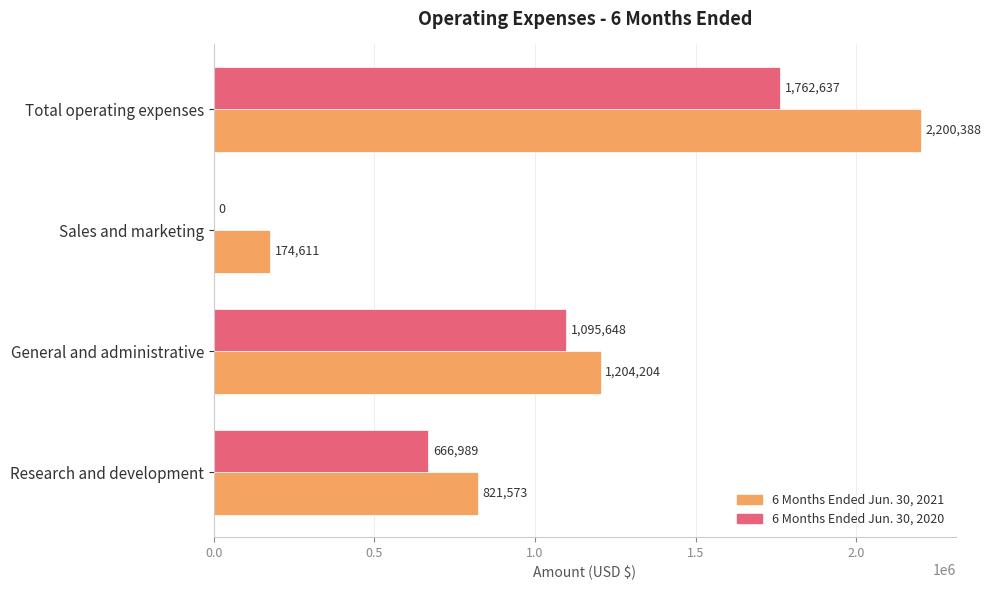

What are all the series names shown in the legend?

6 Months Ended Jun. 30, 2021, 6 Months Ended Jun. 30, 2020